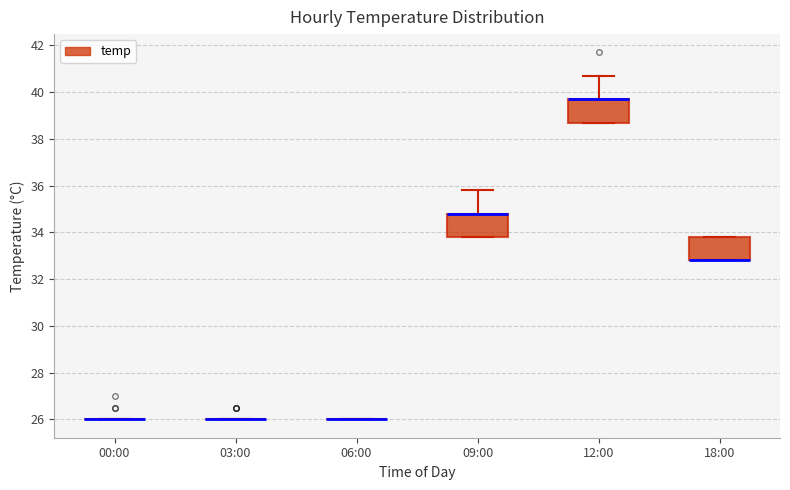

Reading left to right, transcribe this box plot: for each box, give where its median line is, the range the box spans, and where its two whiskers end, as read against the y-axis. The values are not printed on the chart, so give them approximately, as read against the axis.

00:00: box collapsed to a line at 26.0, whiskers 26.0 to 26.0
03:00: box collapsed to a line at 26.0, whiskers 26.0 to 26.0
06:00: box collapsed to a line at 26.0, whiskers 26.0 to 26.0
09:00: median 34.8 (drawn on the box's upper edge), box 33.8 to 34.8, whiskers 33.8 to 35.8
12:00: median 39.8 (drawn on the box's upper edge), box 38.8 to 39.8, whiskers 38.8 to 40.8
18:00: median 32.8 (drawn on the box's lower edge), box 32.8 to 33.8, whiskers 32.8 to 33.8